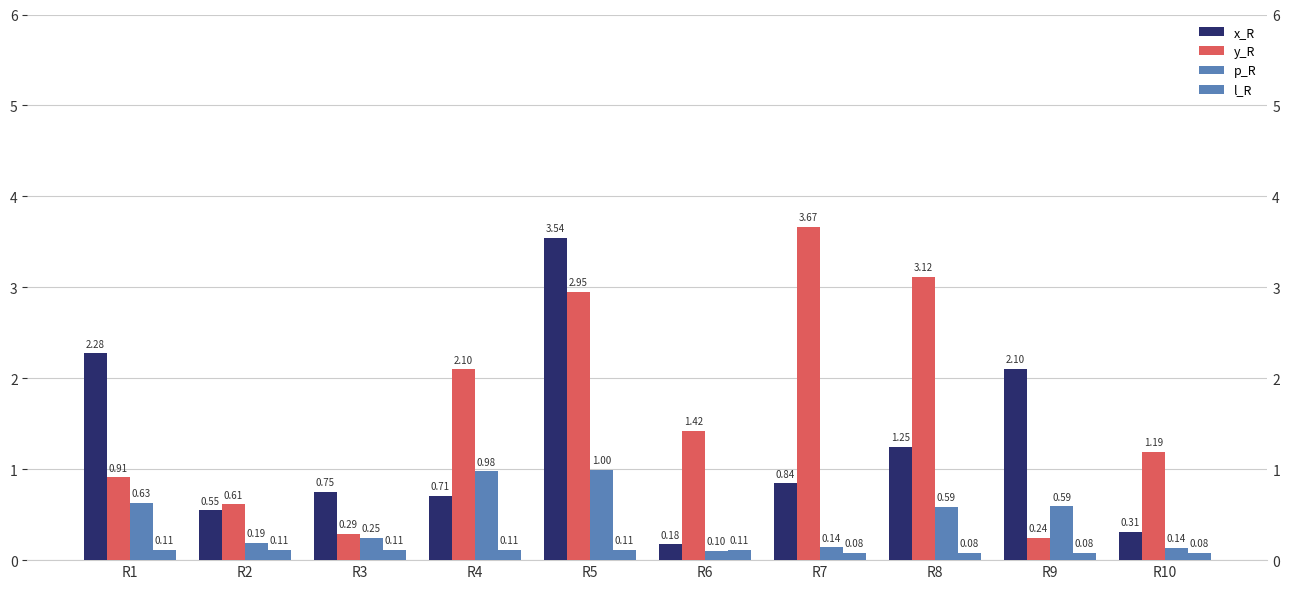

Reading left to right, list all the values displayed in this chart.

x_R: R1=2.3	R2=0.5	R3=0.7	R4=0.7	R5=3.5	R6=0.2	R7=0.8	R8=1.2	R9=2.1	R10=0.3
y_R: R1=0.9	R2=0.6	R3=0.3	R4=2.1	R5=2.9	R6=1.4	R7=3.7	R8=3.1	R9=0.2	R10=1.2
p_R: R1=0.6	R2=0.2	R3=0.2	R4=1.0	R5=1.0	R6=0.1	R7=0.1	R8=0.6	R9=0.6	R10=0.1
l_R: R1=0.1	R2=0.1	R3=0.1	R4=0.1	R5=0.1	R6=0.1	R7=0.1	R8=0.1	R9=0.1	R10=0.1